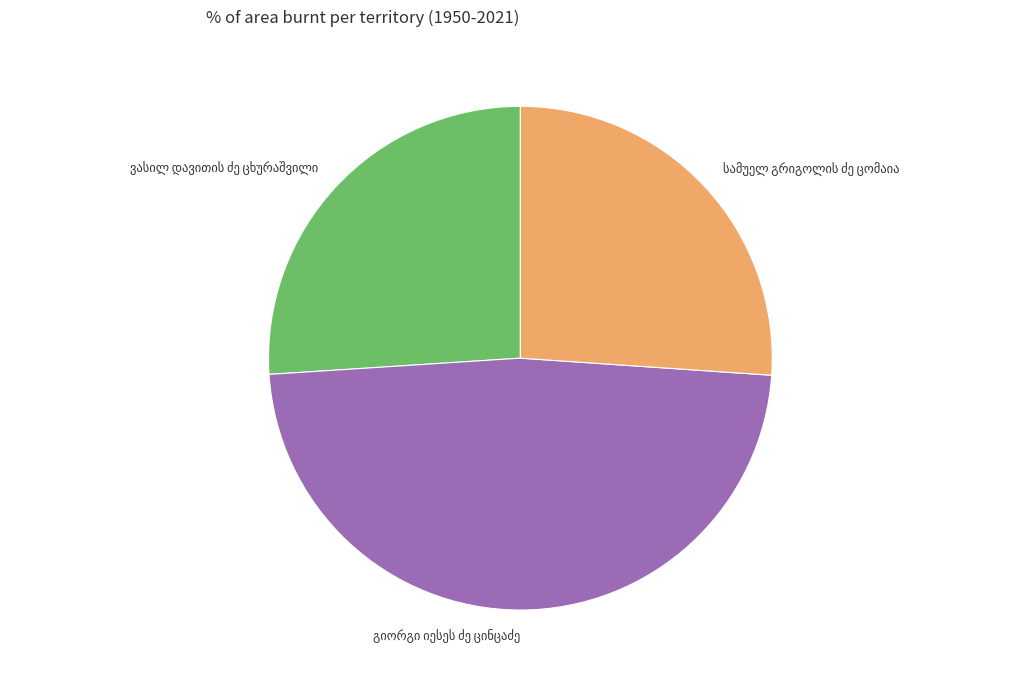

Is there any slice that represents more than half of the pie?

No